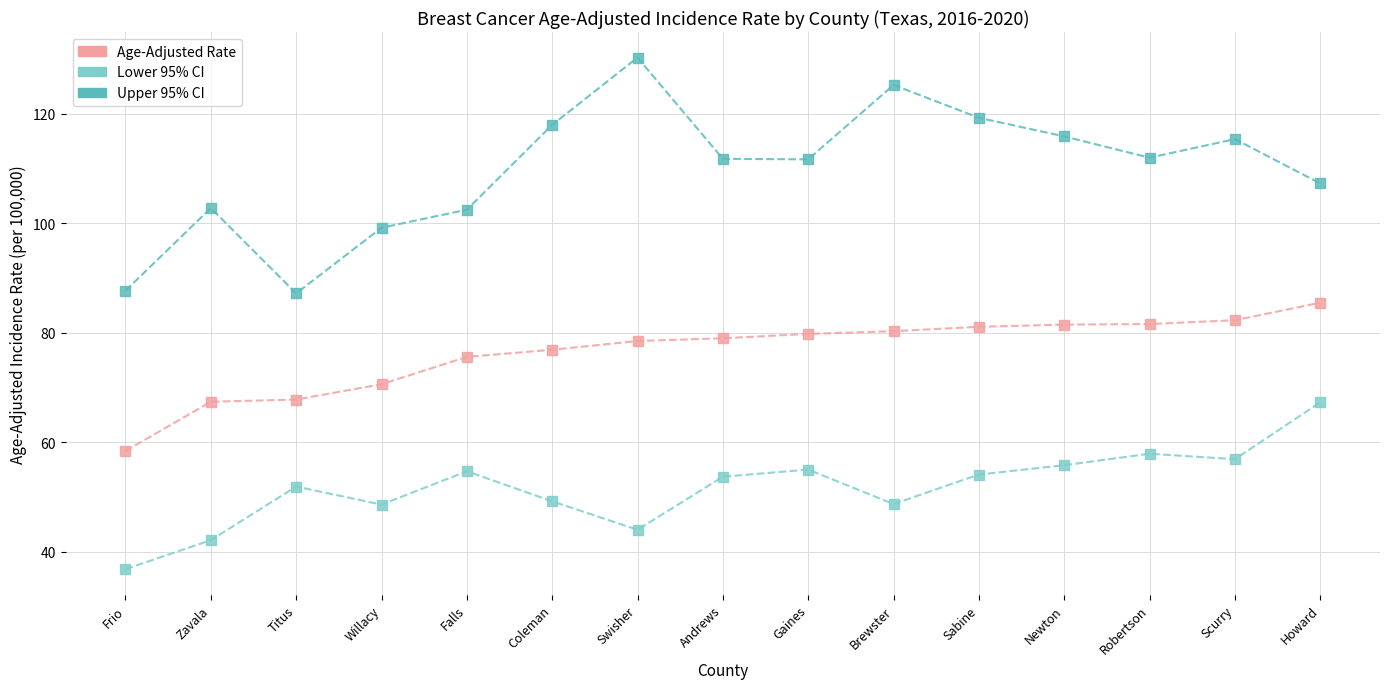

What is the value of the Age-Adjusted Rate point at the 8th from the left?

79.0